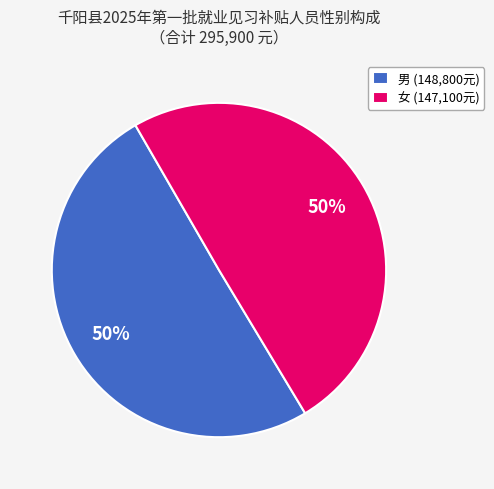

Combined, do 男 (148,800元) and 女 (147,100元) account for over 50%?

Yes